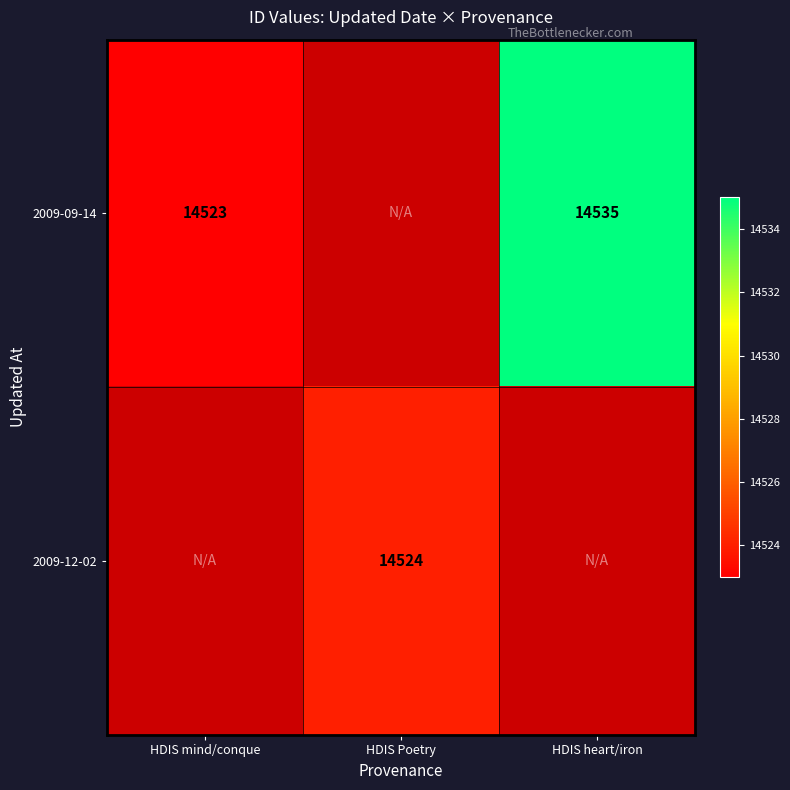

At how many categories does at least one series exceed 13669?

3